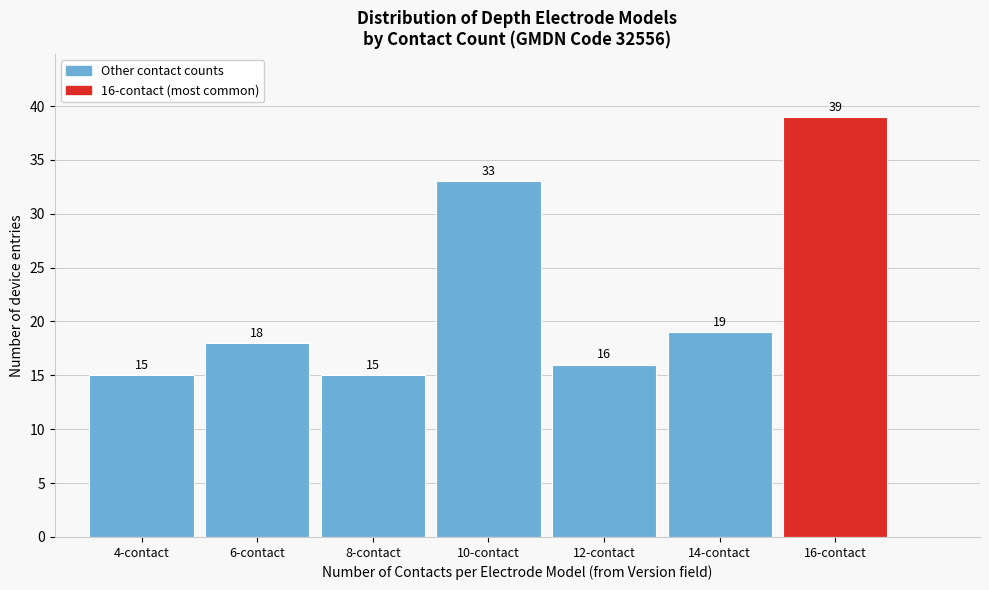

Reading left to right, what are all the values shown in this chart?

15	18	15	33	16	19	39